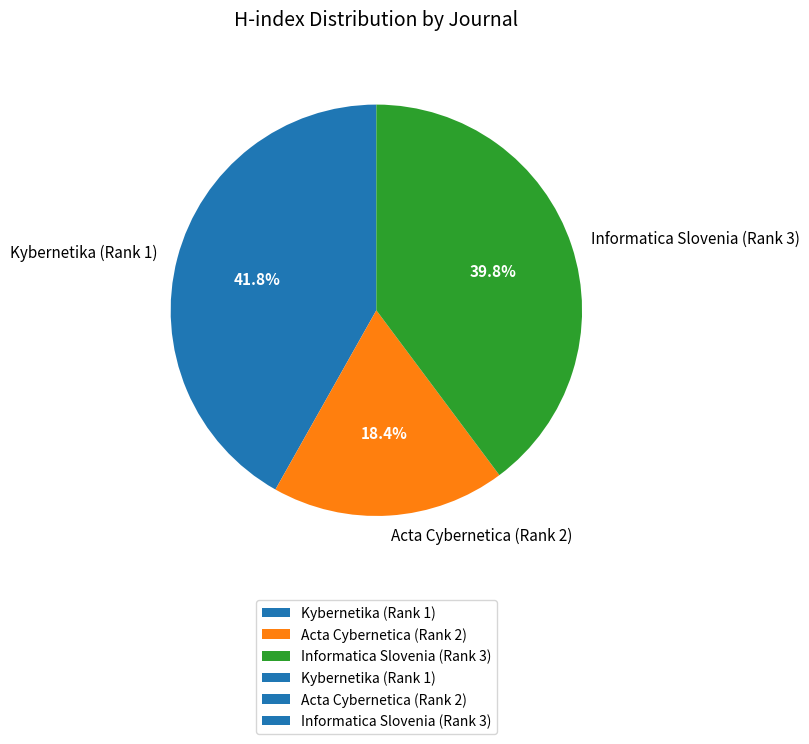

What is the total percentage of Acta Cybernetica (Rank 2) and Kybernetika (Rank 1)?

60.2%